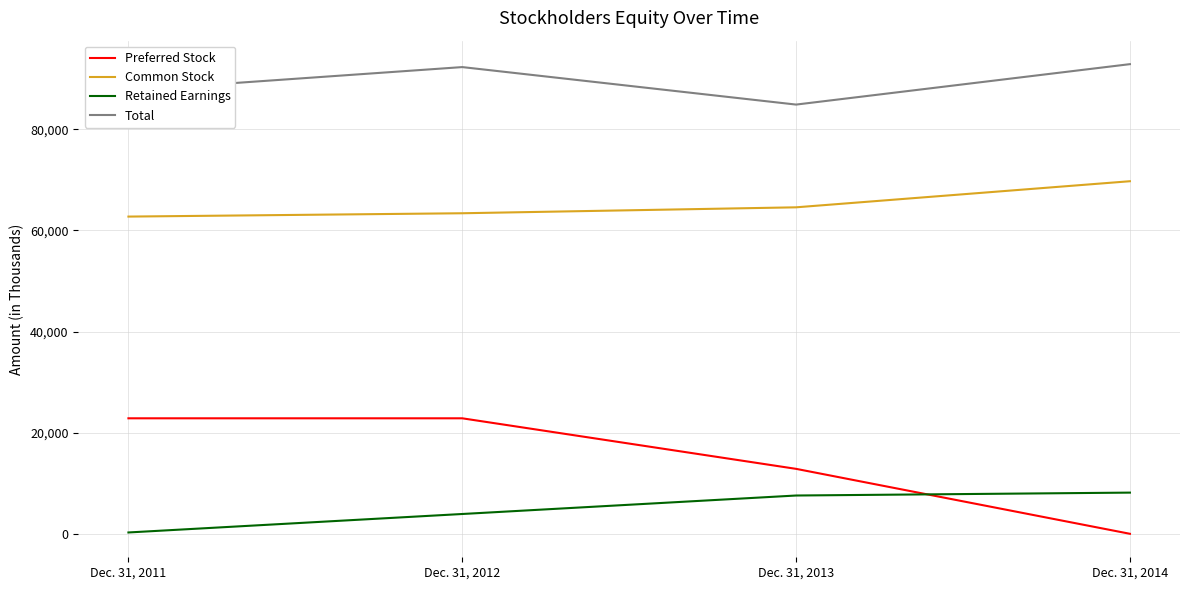

Reading left to right, list all the values displayed in this chart.

Preferred Stock: Dec. 31, 2011=22847	Dec. 31, 2012=22847	Dec. 31, 2013=12847	Dec. 31, 2014=0
Common Stock: Dec. 31, 2011=62751	Dec. 31, 2012=63410	Dec. 31, 2013=64584	Dec. 31, 2014=69746
Retained Earnings: Dec. 31, 2011=263	Dec. 31, 2012=3917	Dec. 31, 2013=7573	Dec. 31, 2014=8146
Total: Dec. 31, 2011=87702	Dec. 31, 2012=92325	Dec. 31, 2013=84908	Dec. 31, 2014=92906